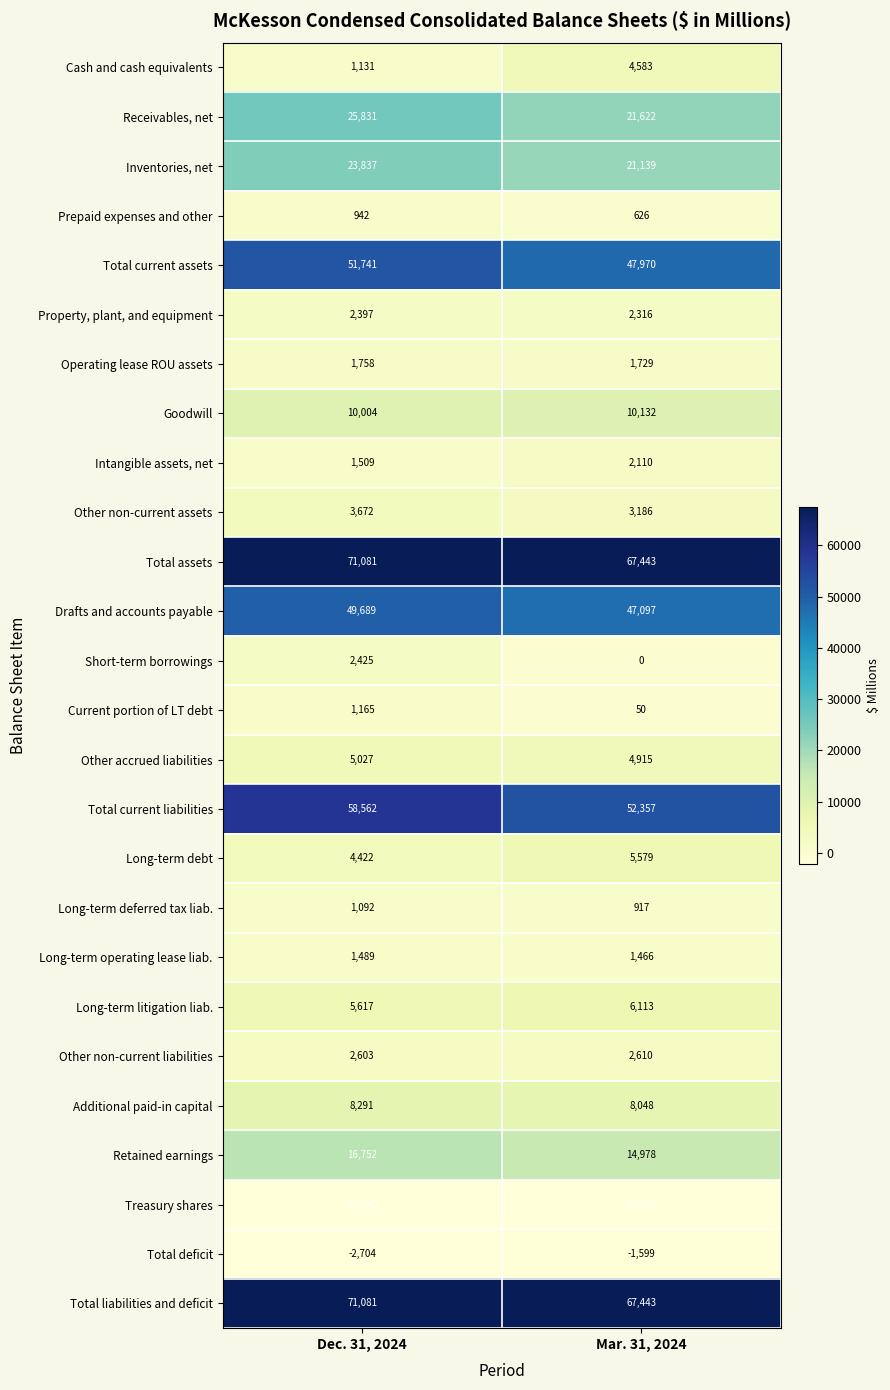

What is the sum of all Prepaid expenses and other values?

1568